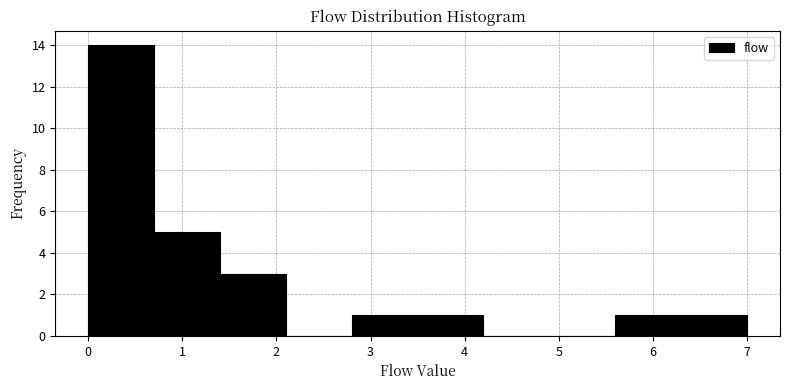

How tall is the bar that spans 0.0 to 0.7 on the x-axis? The values are not printed on the chart, so give them approximately, as read against the axis.

14